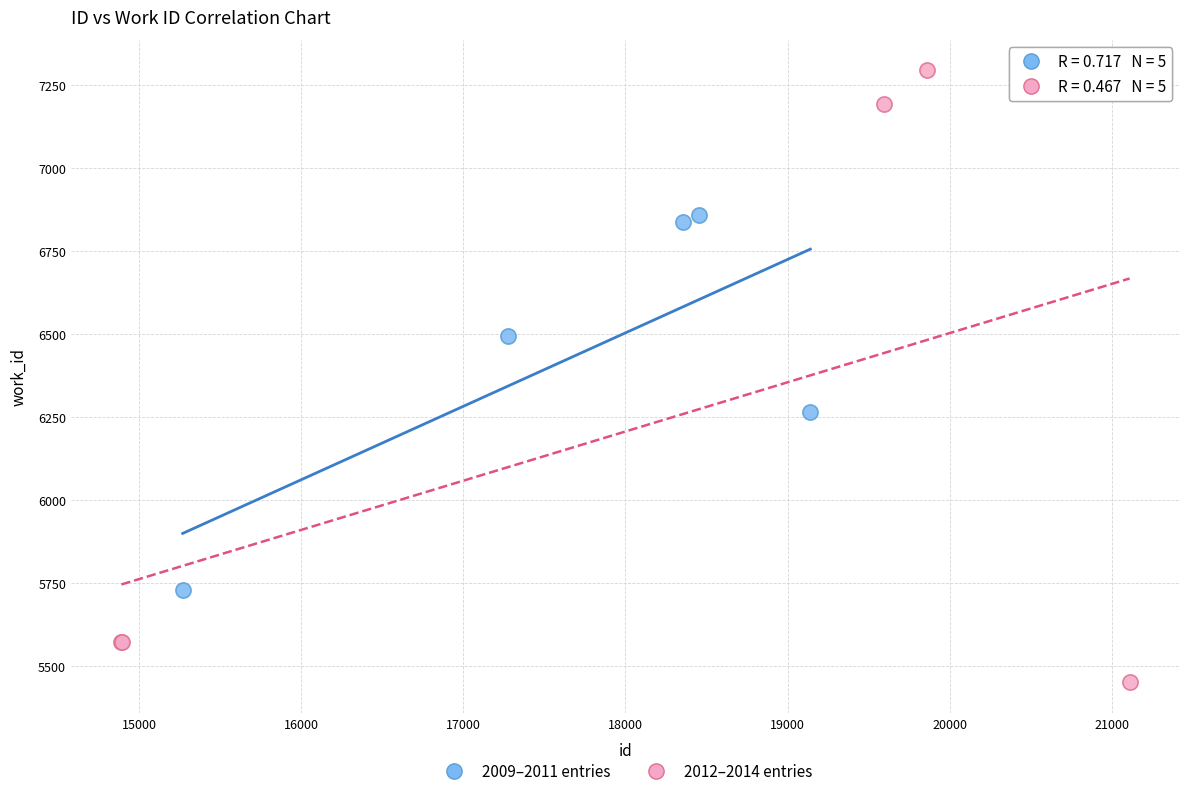

What are all the series names shown in the legend?

2009–2011 entries, 2012–2014 entries